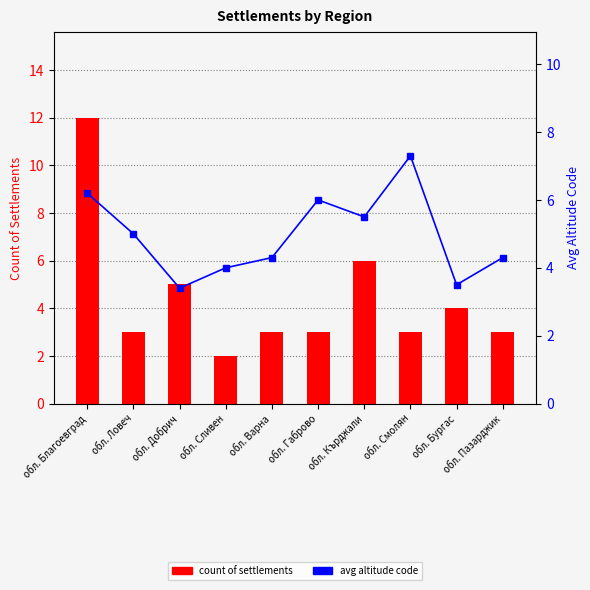

How many values in the avg altitude code series exceed 5?

4